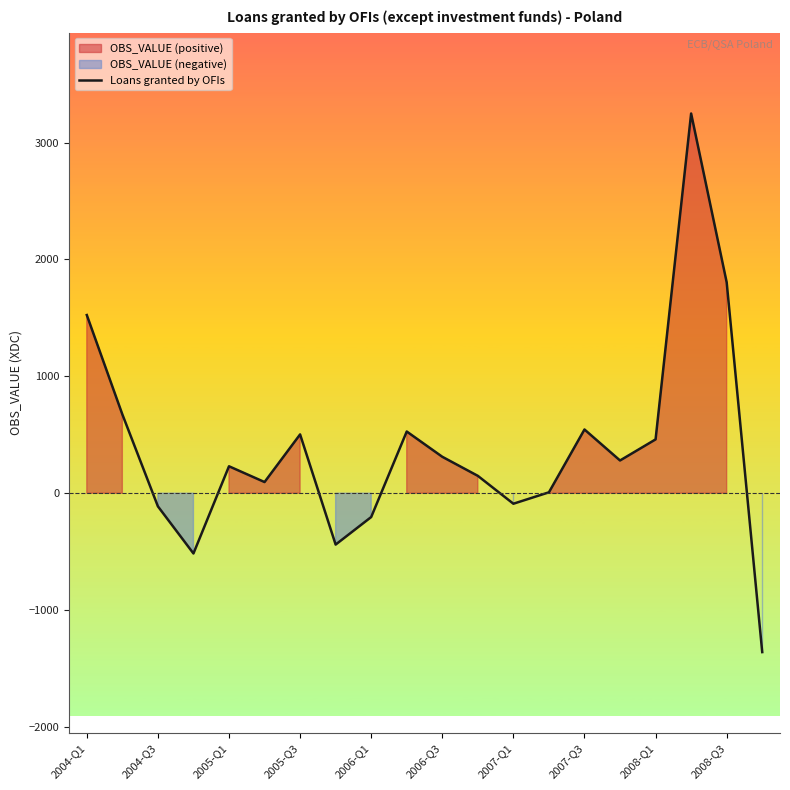

What is the maximum value for Loans granted by OFIs?

3248.0